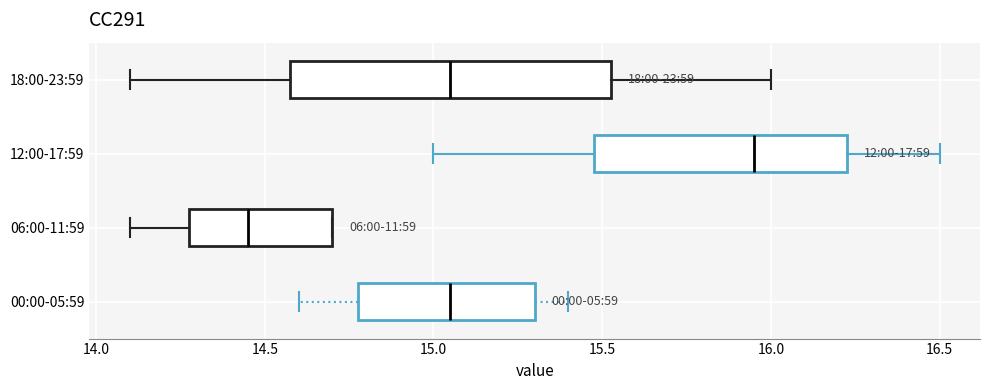

Where is the left edge of the box for 06:00-11:59 on the x-axis? The values are not printed on the chart, so give them approximately, as read against the axis.

14.30